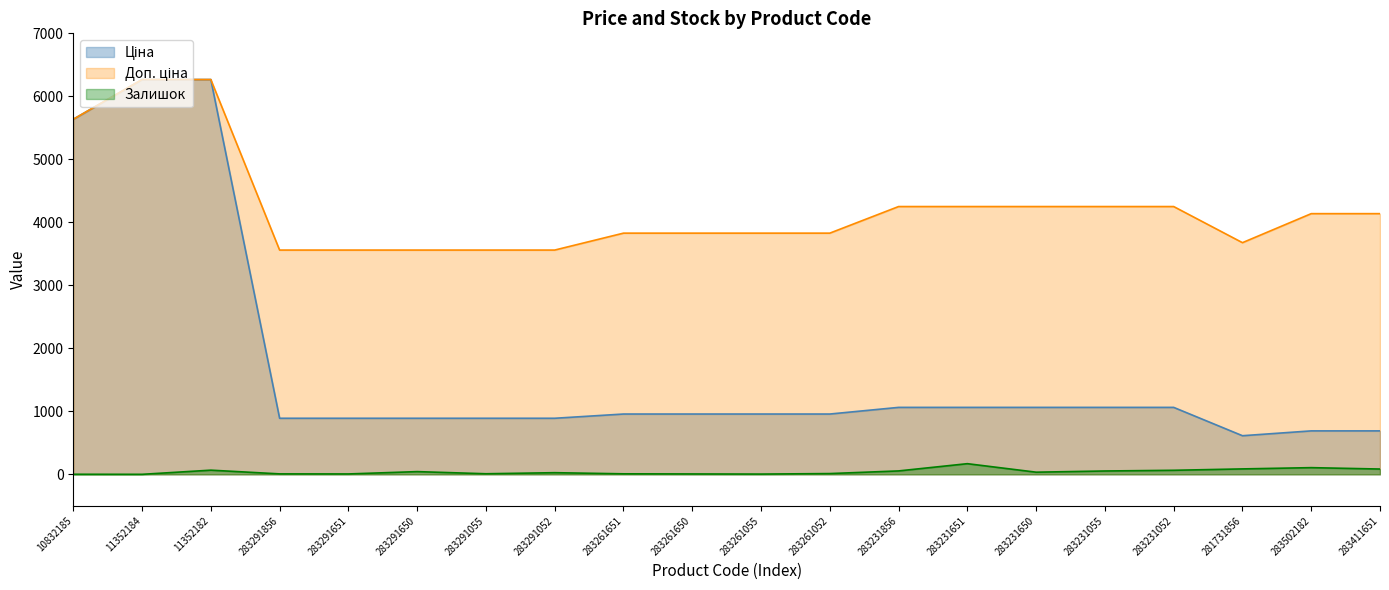

What is the sum of all Залишок values?

838.0